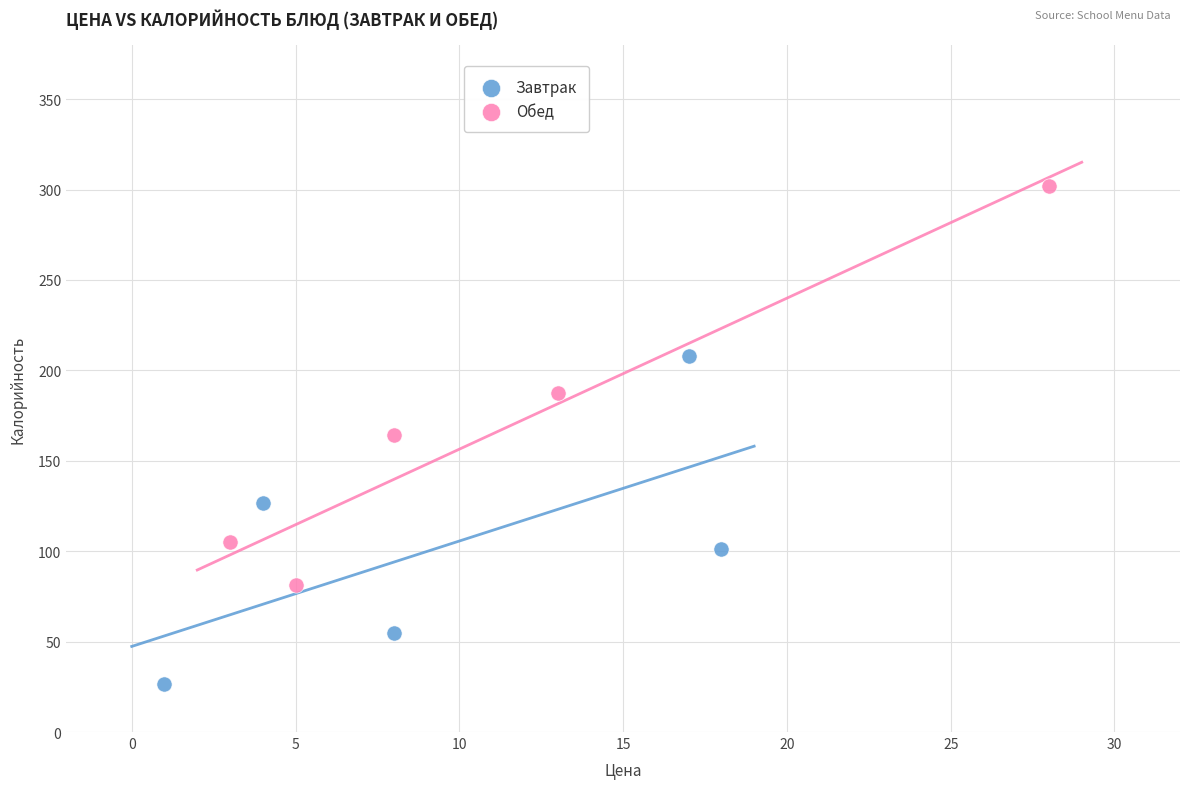

Which series reaches the minimum Y coordinate?

Завтрак